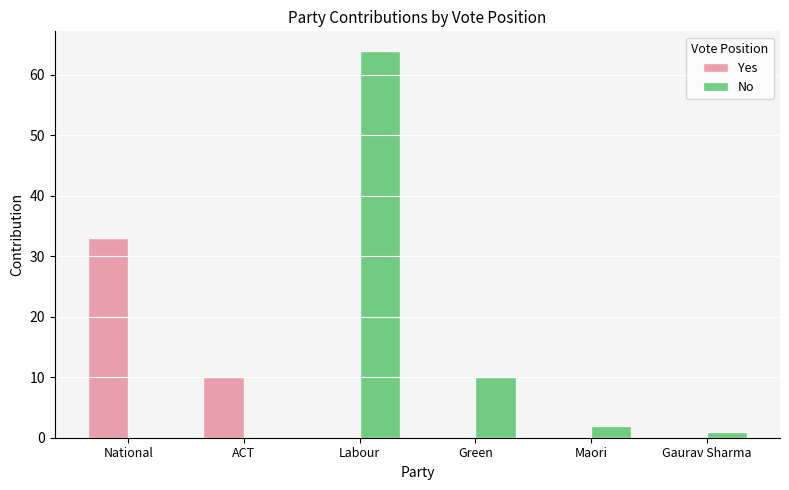

Which category has the highest value in the No series?

Labour